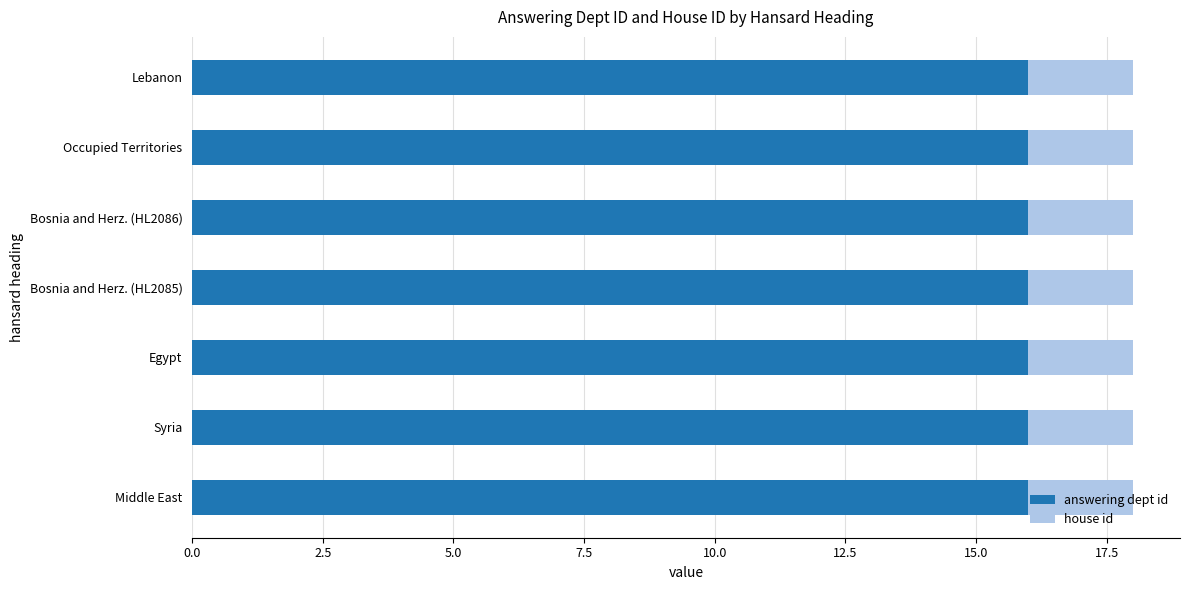

Is it true that answering dept id equals 3 at Middle East?

False